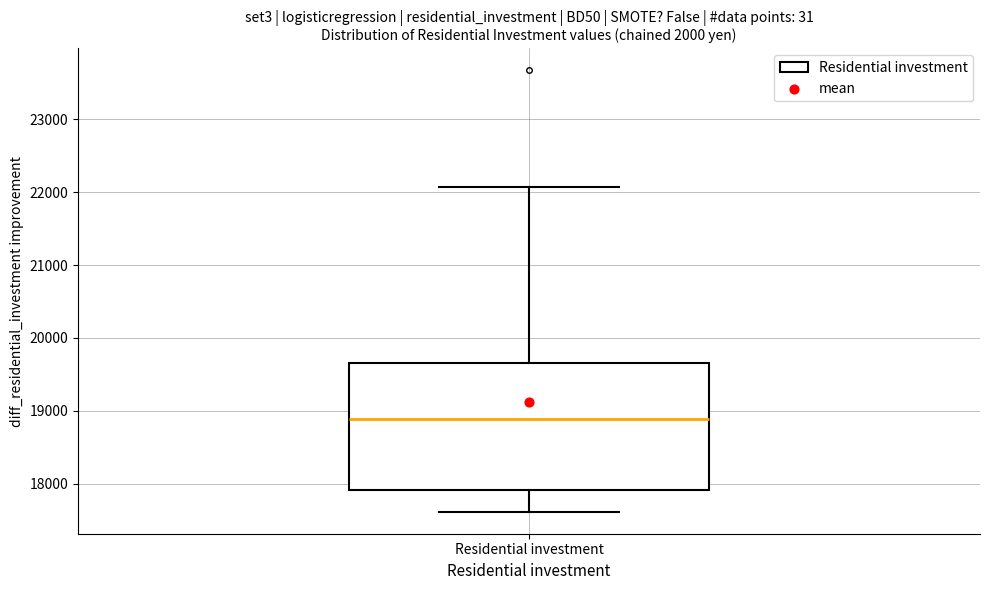

Where does the upper whisker of the box for Residential investment end on the y-axis? The values are not printed on the chart, so give them approximately, as read against the axis.

22100